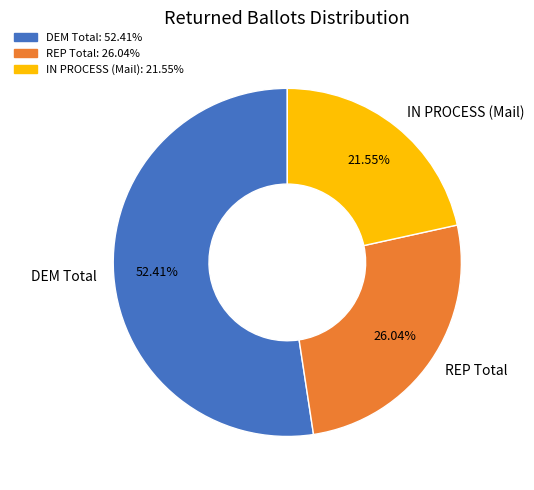

Is there any slice that represents more than half of the pie?

Yes